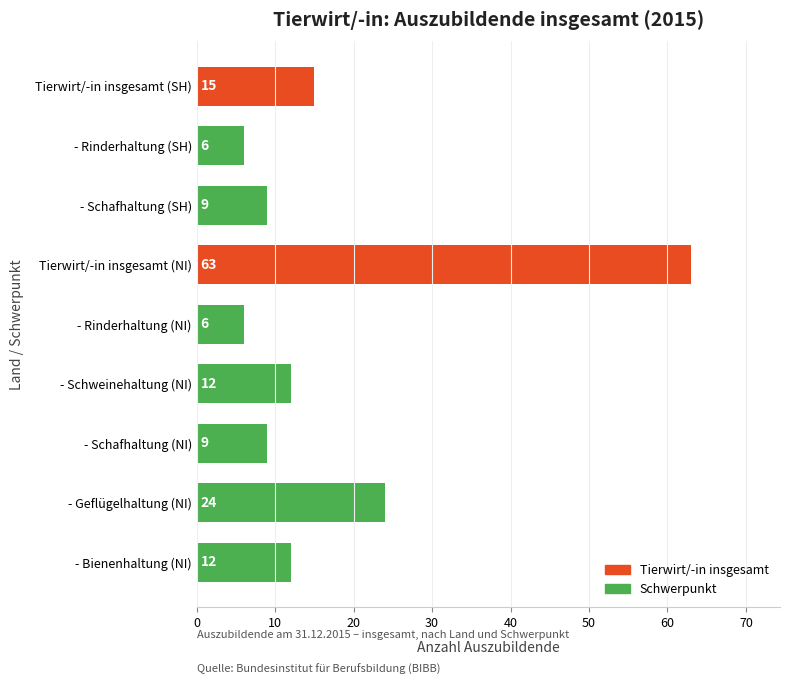

What value does the data have at - Schweinehaltung (NI)?

12